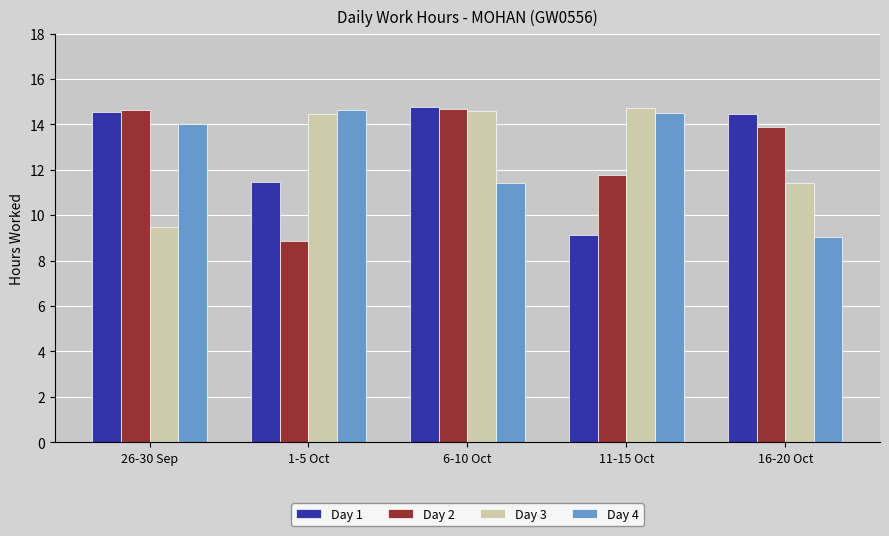

What is the difference between the second highest and minimum values in the Day 4 series?

5.5